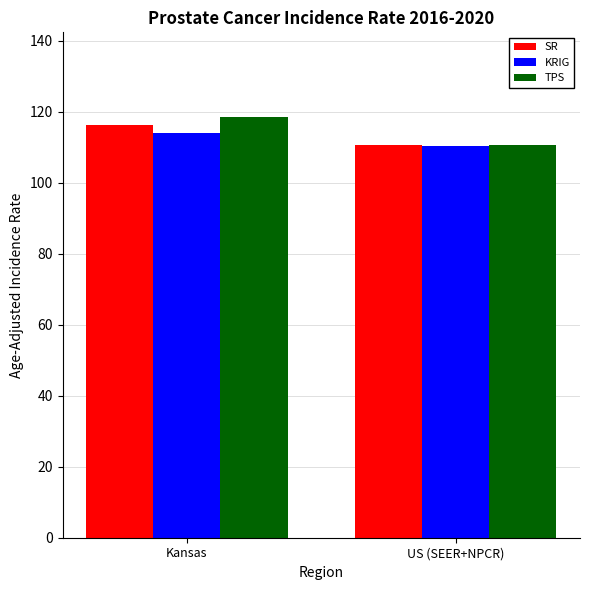

How many series are shown in this chart?

3